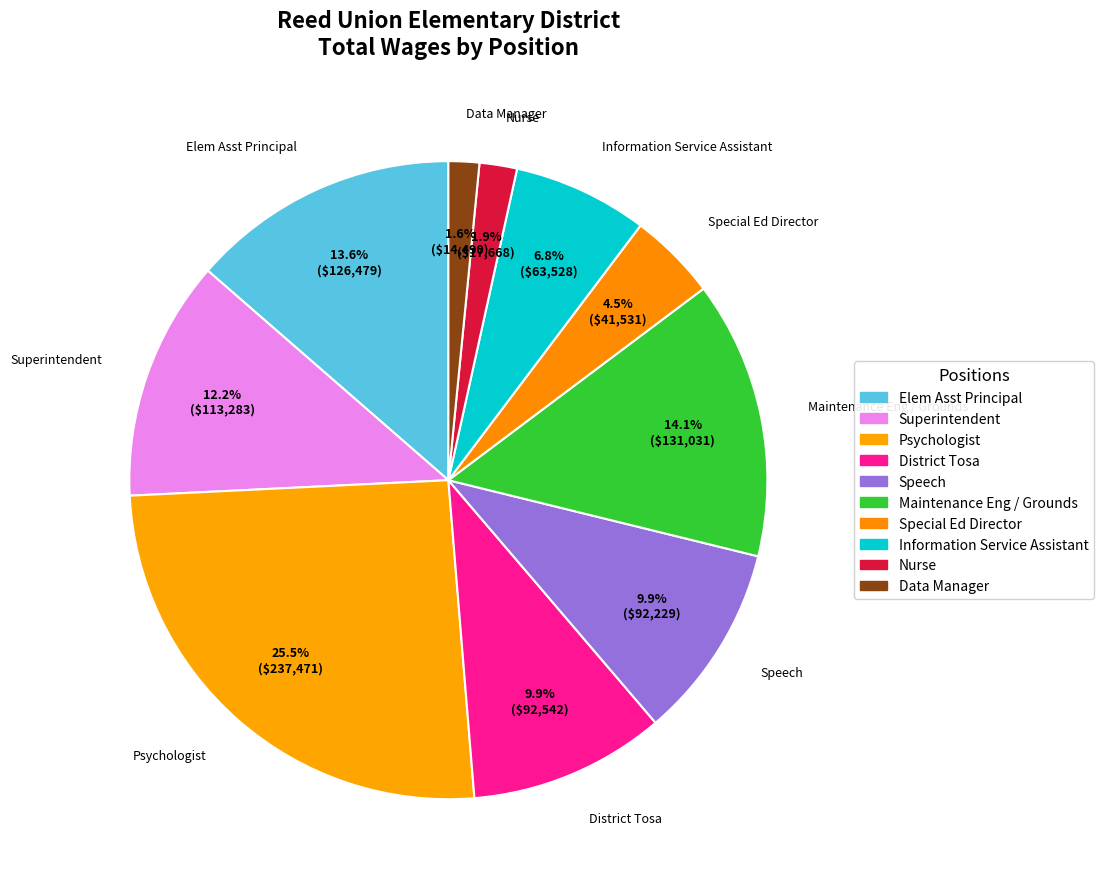

Which slice is the smallest?

Data Manager